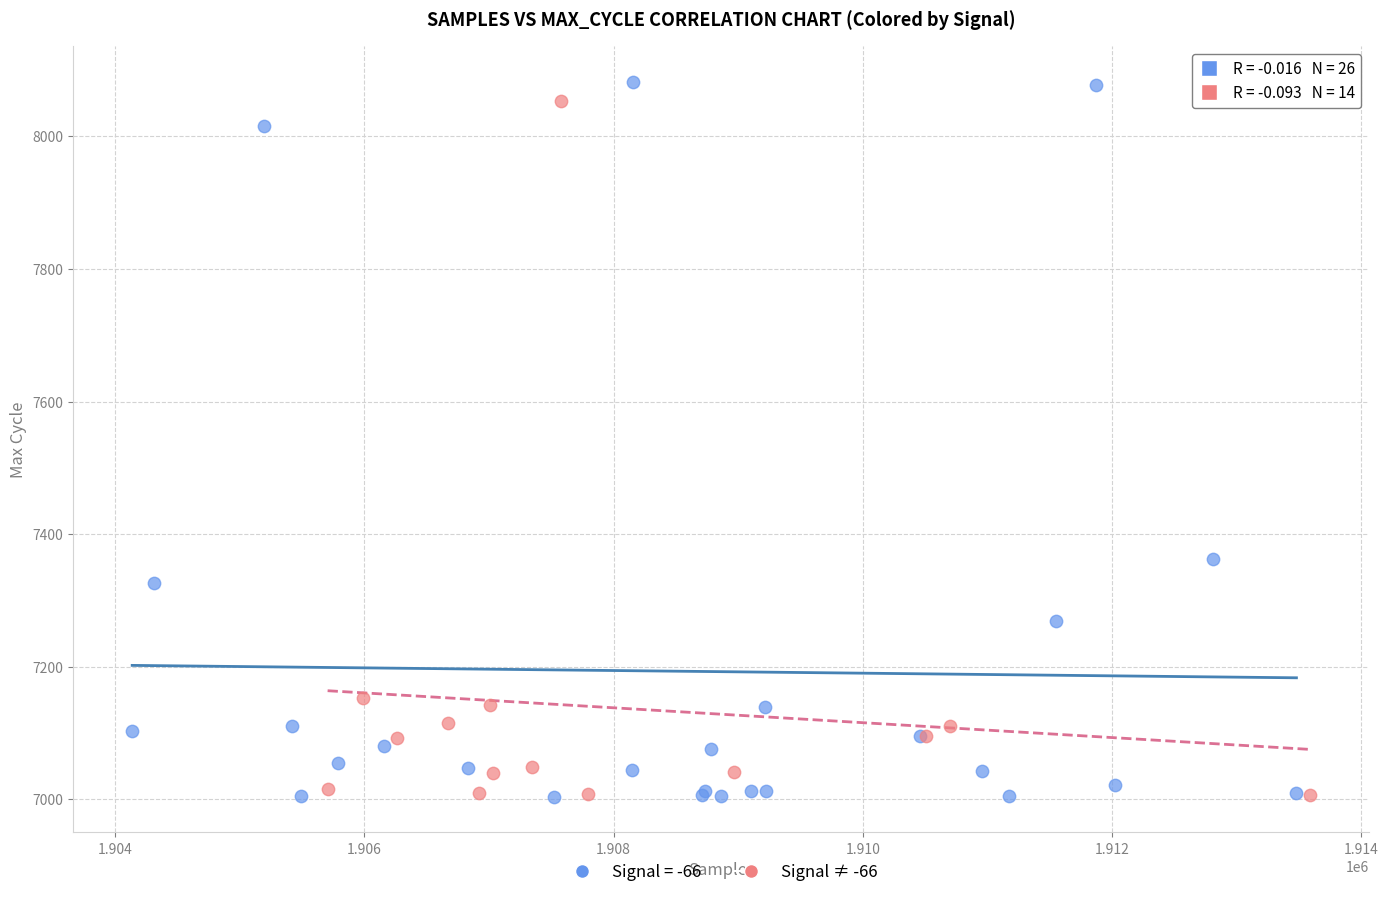

Which series has the largest Y range (max minus min)?

Signal = -66